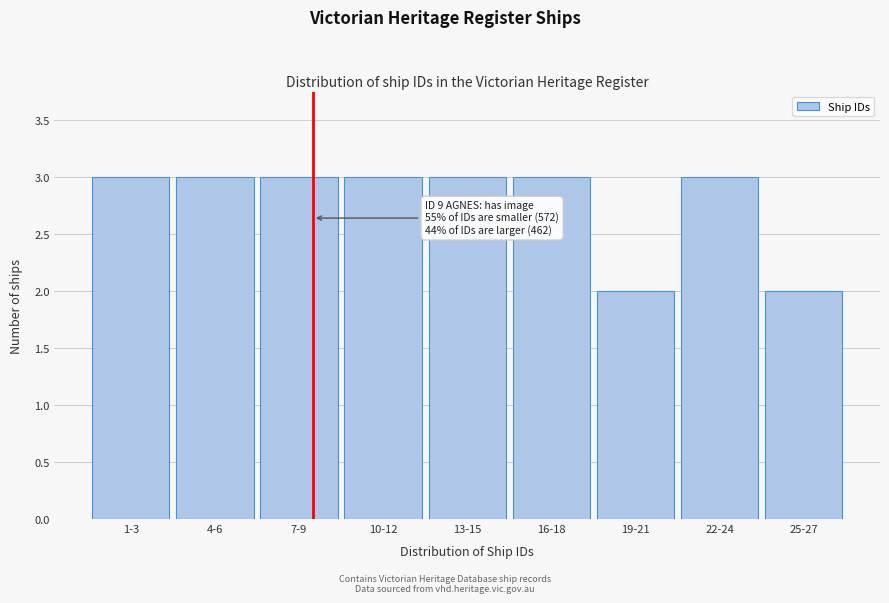

Reading right to left, transcribe all the data shown in this chart.

25-27=2	22-24=3	19-21=2	16-18=3	13-15=3	10-12=3	7-9=3	4-6=3	1-3=3